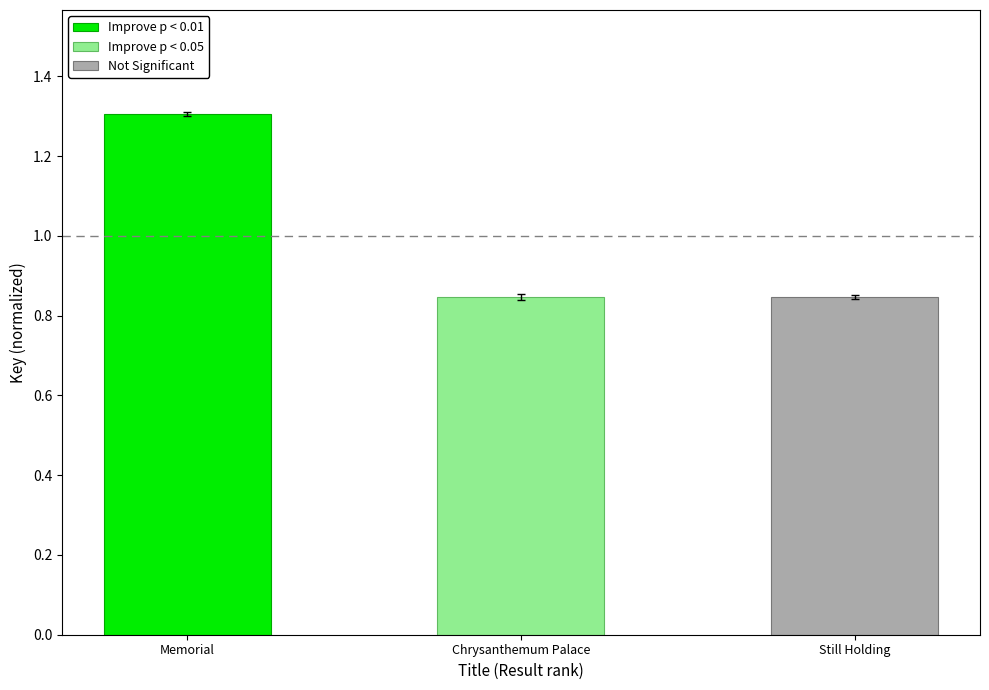

Reading left to right, list all the values displayed in this chart.

Memorial=1.3	Chrysanthemum Palace=0.8	Still Holding=0.8